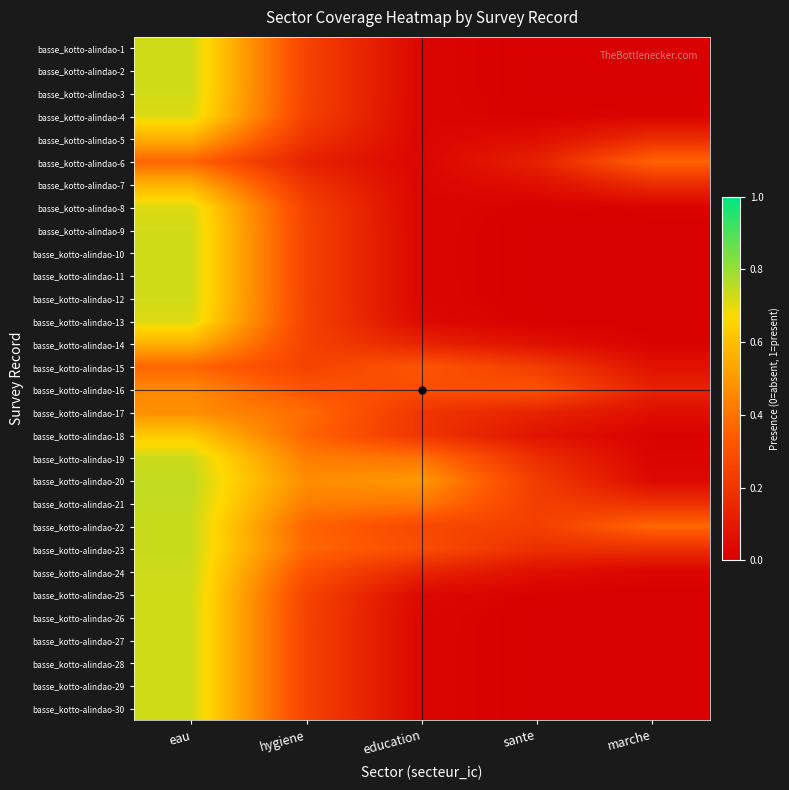

Which label corresponds to the smallest value in the chart?

marche